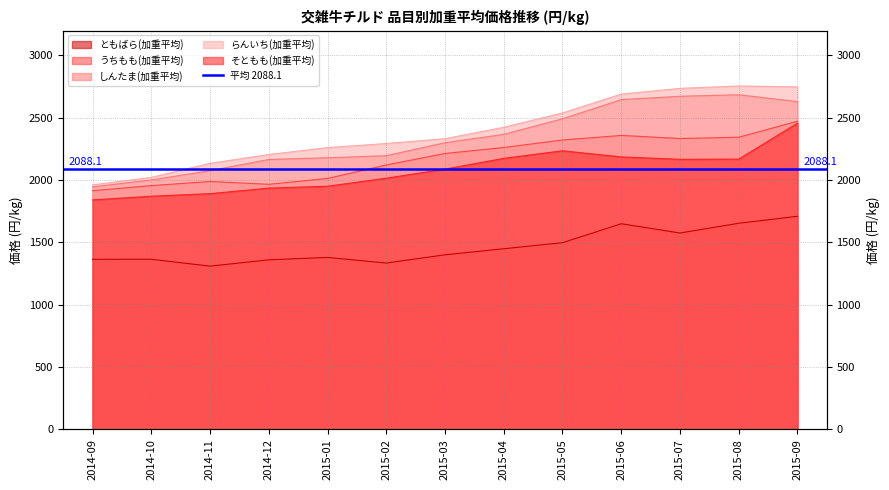

Between 2014-11 and 2015-08, which series saw the biggest shift?

らんいち(加重平均)